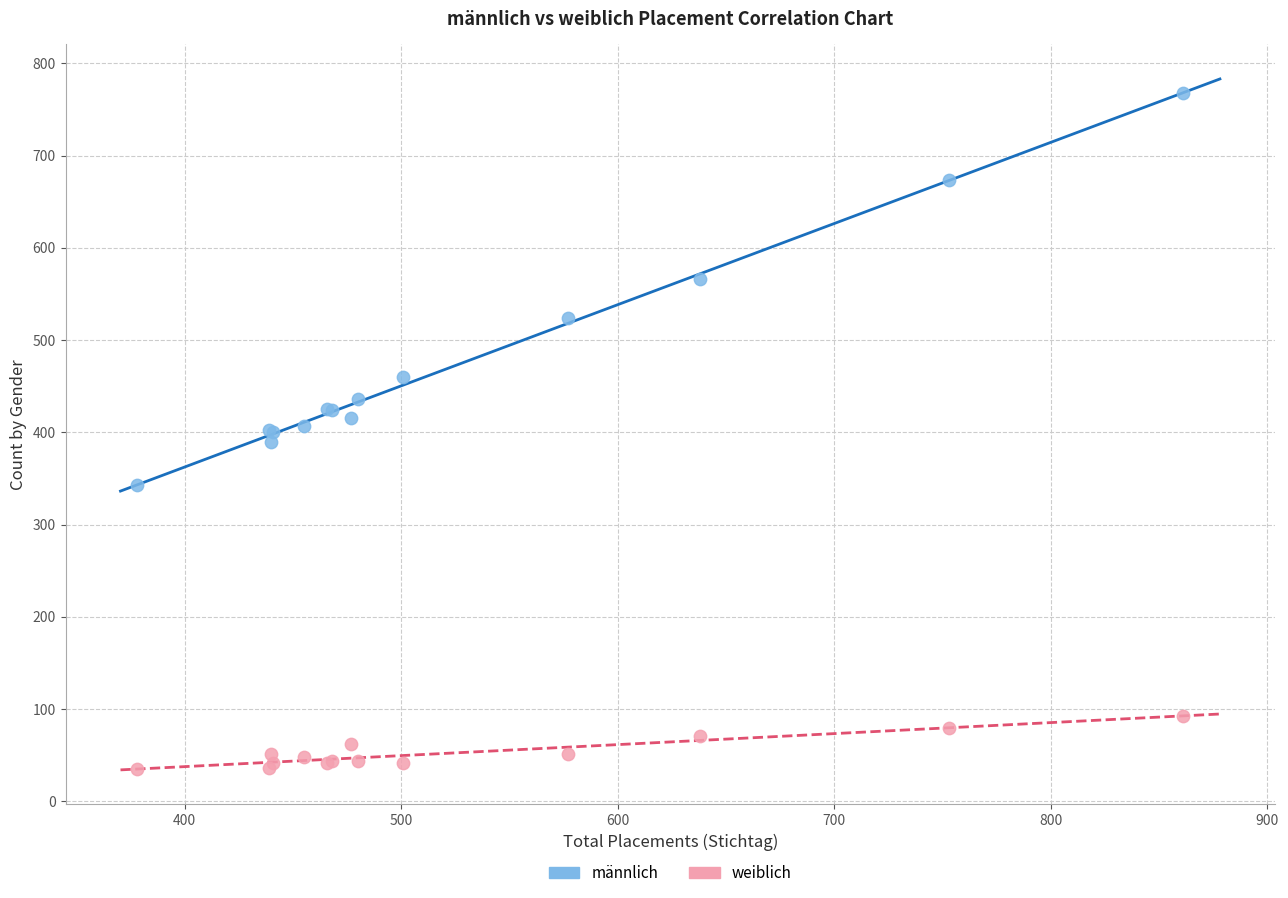

Which series has the largest Y range (max minus min)?

männlich